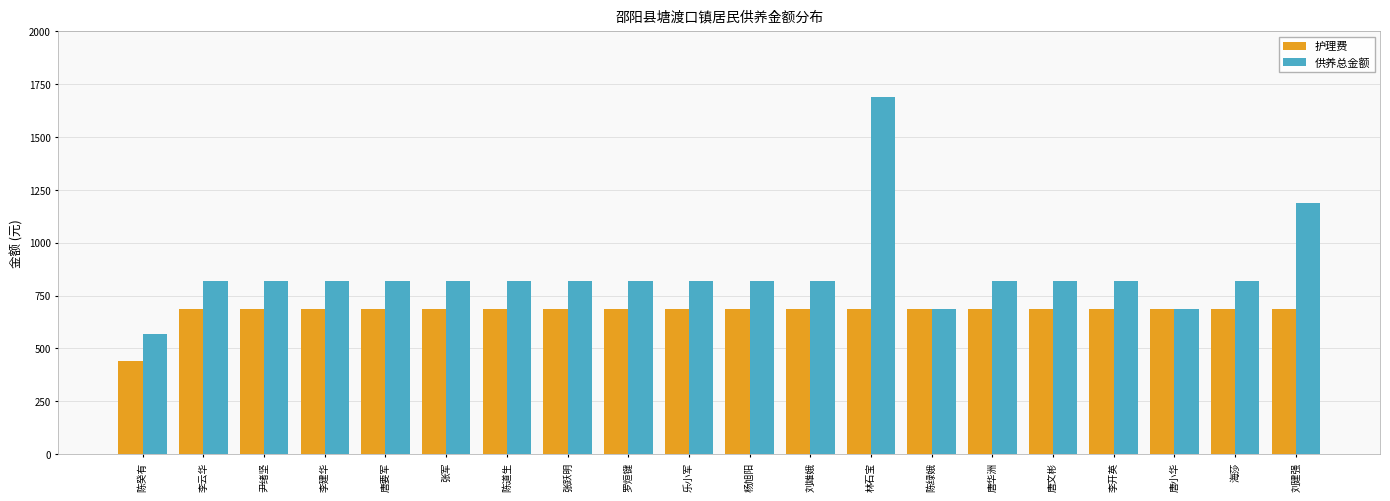

At 陈道生, list the series in order from largest to smallest.

供养总金额, 护理费